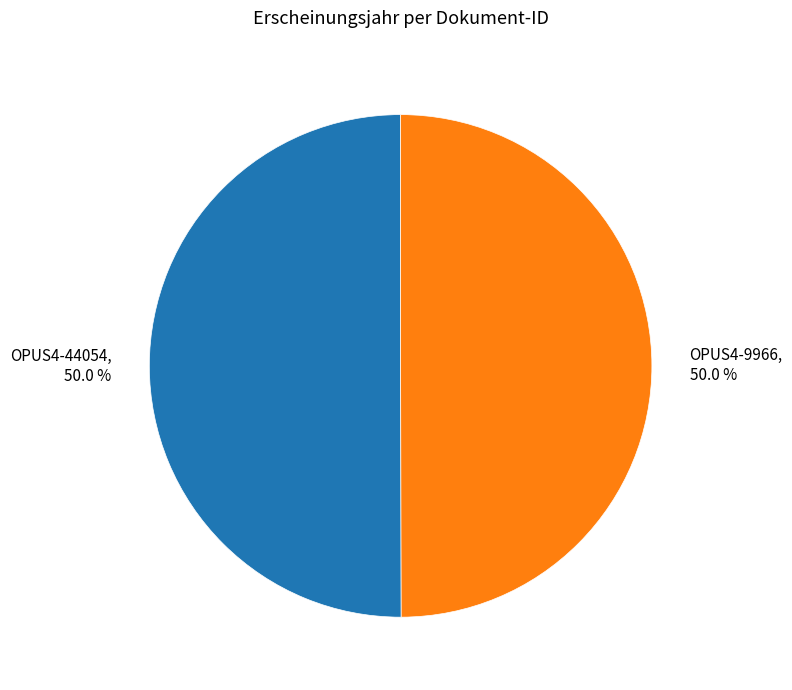

To the nearest percent, what portion does OPUS4-9966 represent?

50%